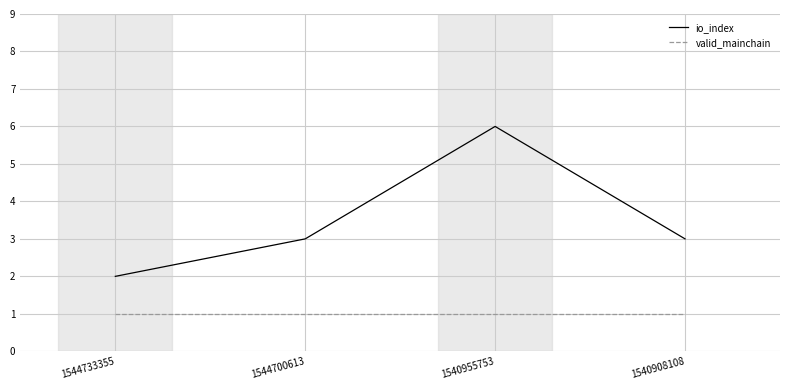

Reading right to left, what are all the values shown in this chart?

io_index: 3	6	3	2
valid_mainchain: 1	1	1	1